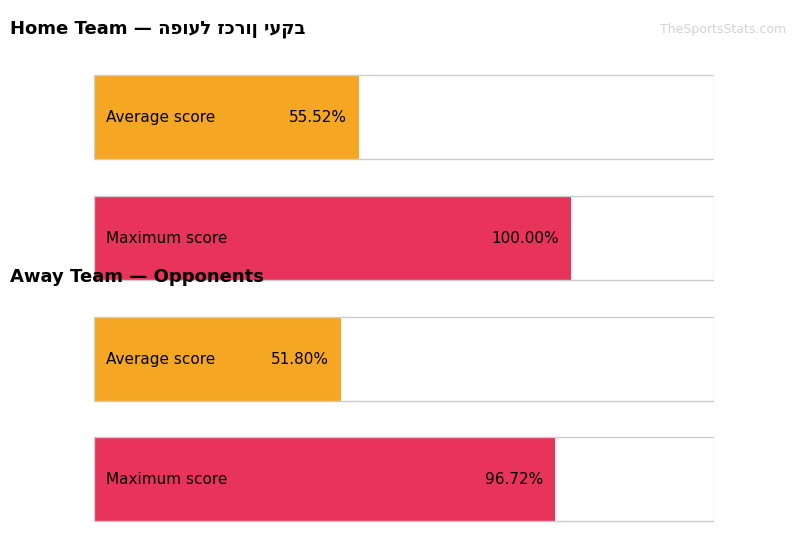

List the series in order of their peak value, highest first.

Home Score, Away Score